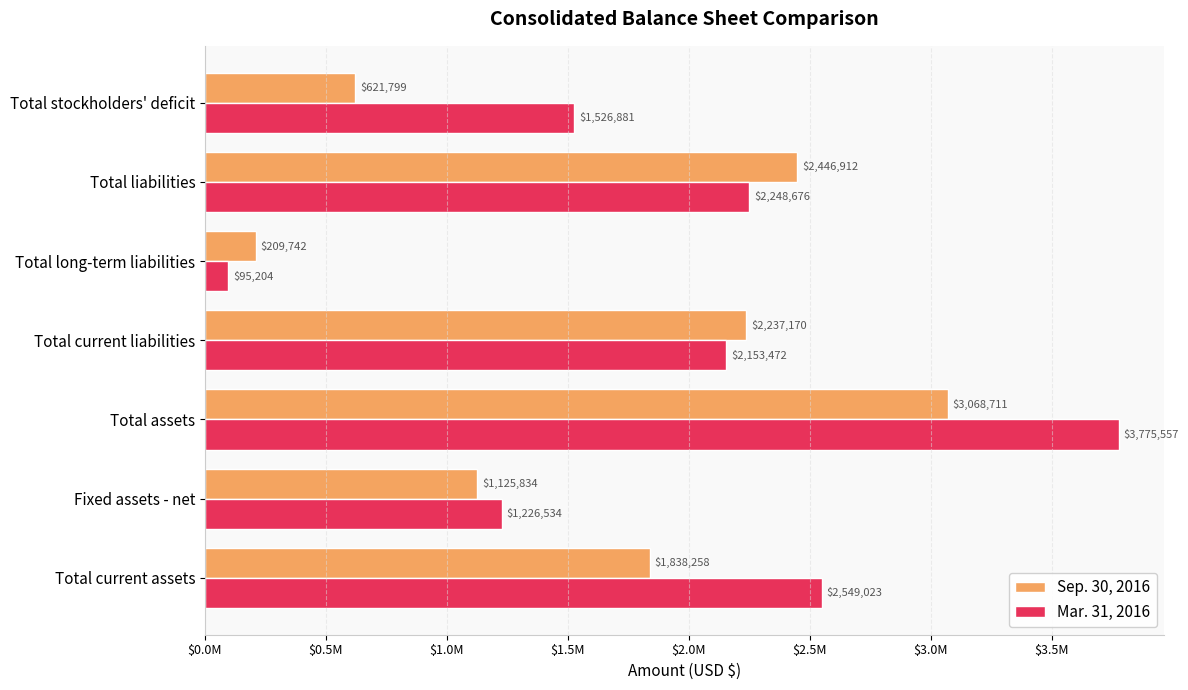

List the labels in order of Mar. 31, 2016 value, largest first.

Total assets, Total current assets, Total liabilities, Total current liabilities, Total stockholders' deficit, Fixed assets - net, Total long-term liabilities